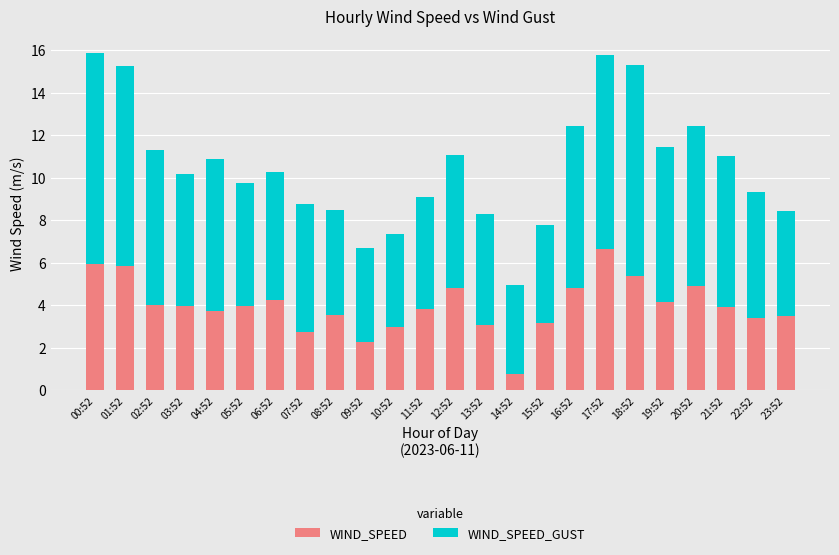

What is the total value across all series at 08:52?

8.5